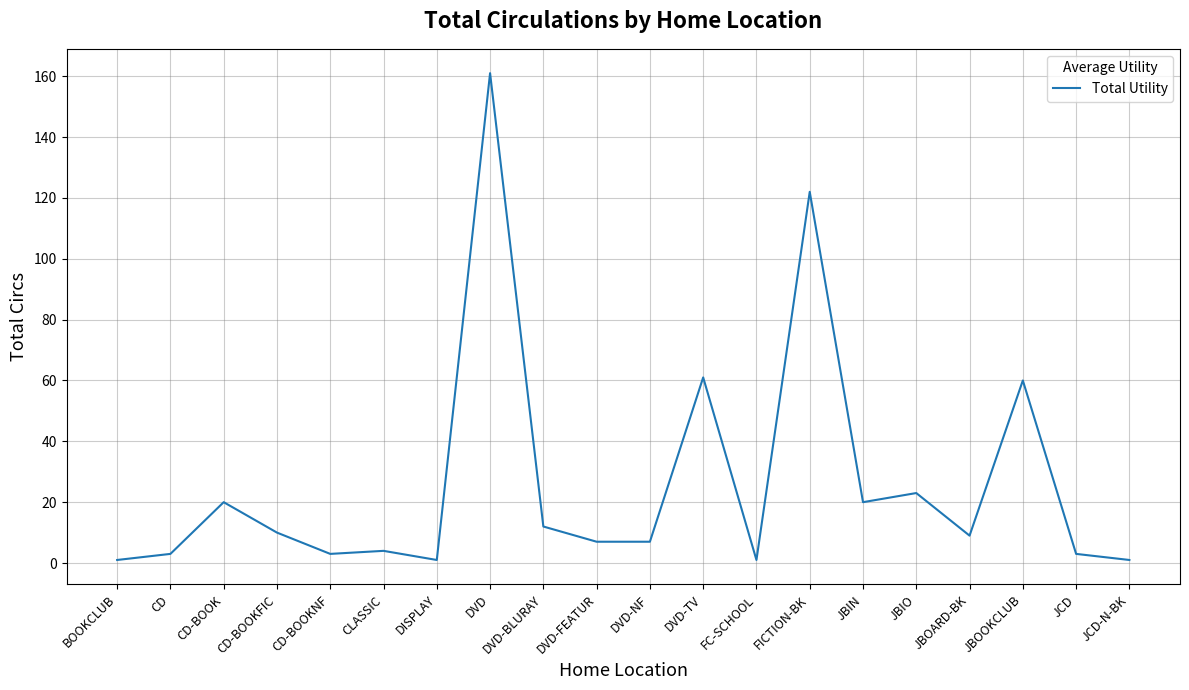

What is the difference between the maximum and minimum values?

160